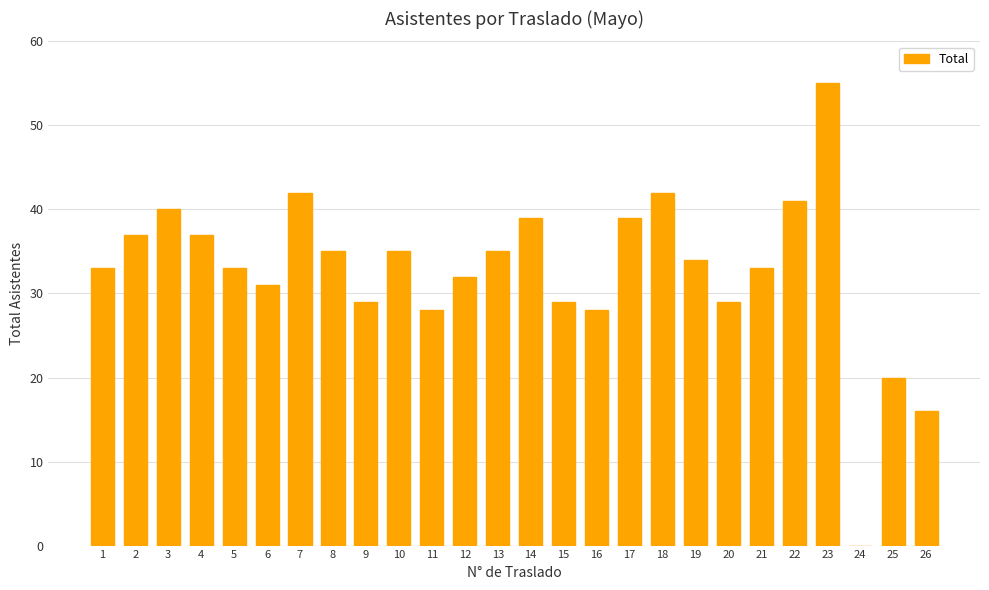

Which label corresponds to the largest value in the chart?

23